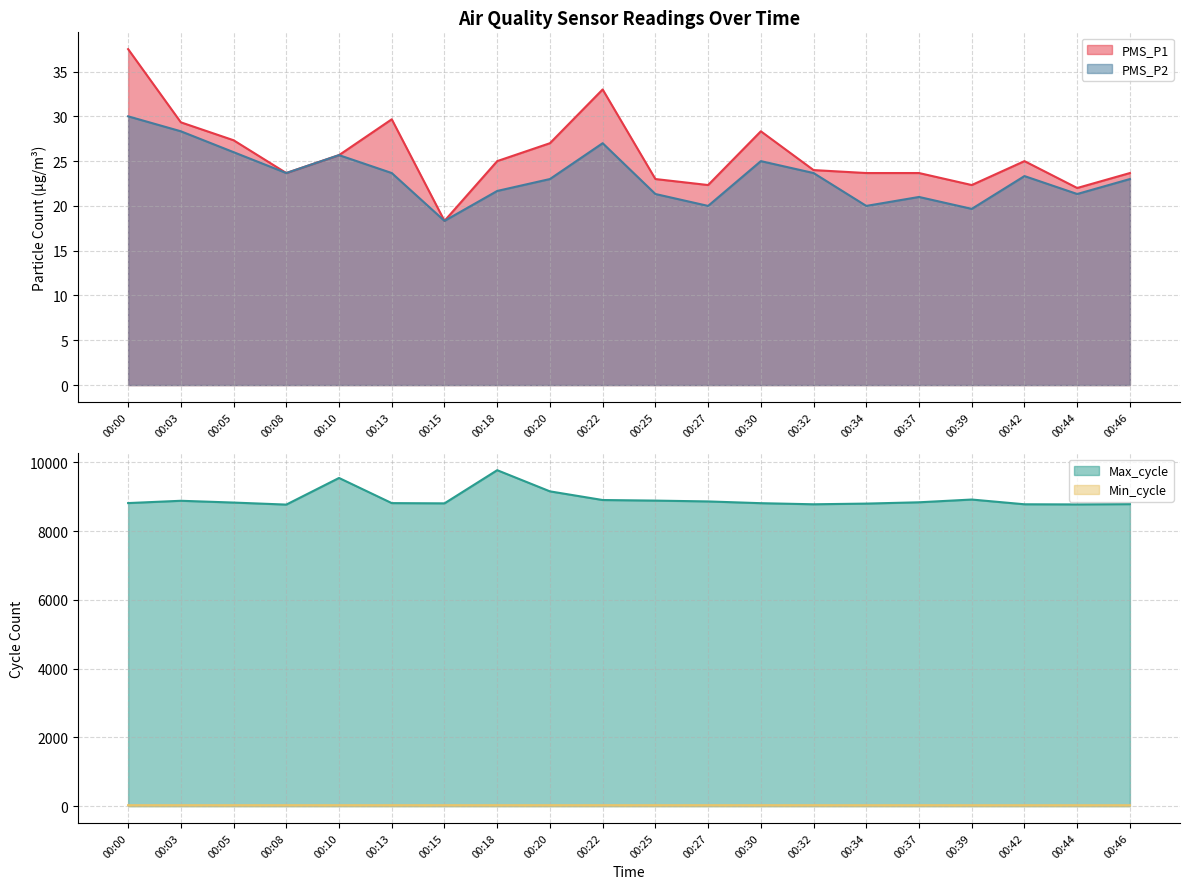

What is the difference between the PMS_P2 values at 00:18 and 00:00?

8.3